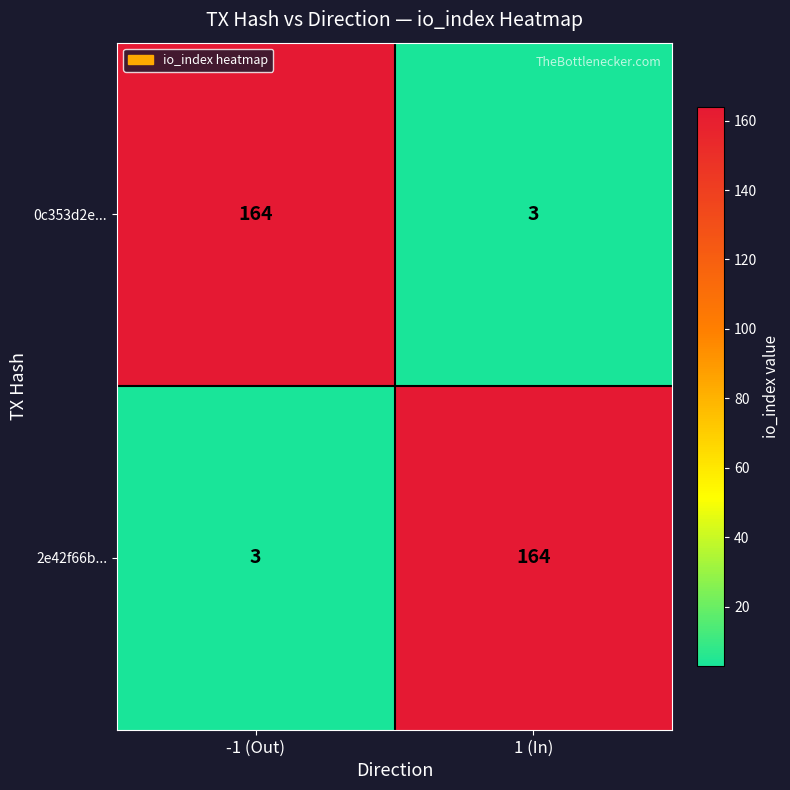

The value of 2e42f66b... at -1 (Out) is 3. True or false?

True